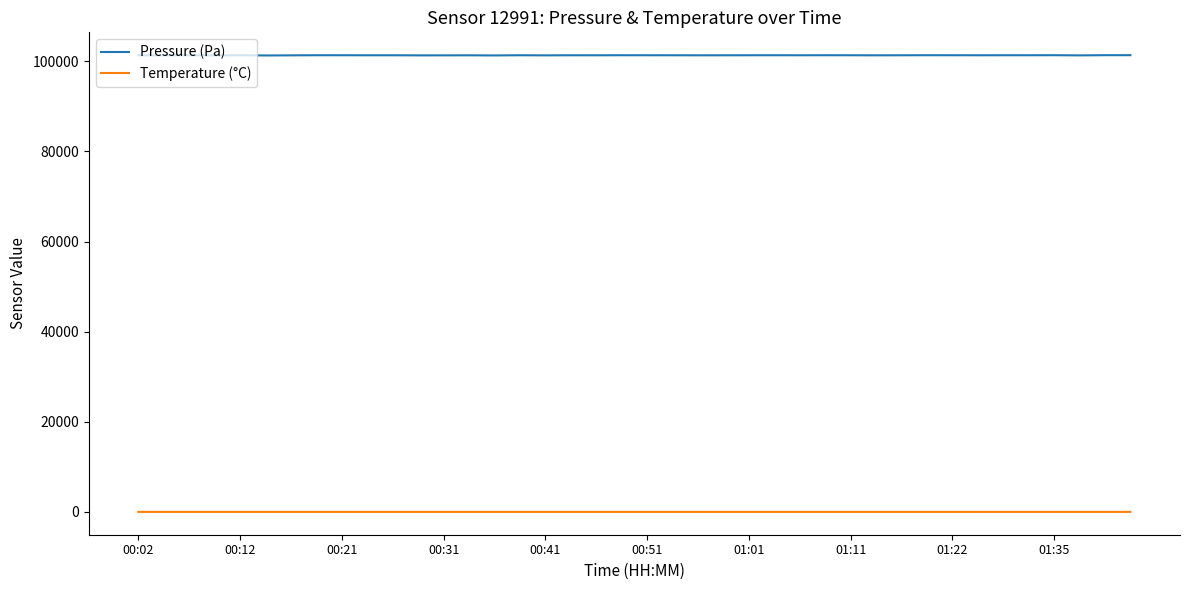

List the series in order of their peak value, lowest first.

Temperature (°C), Pressure (Pa)